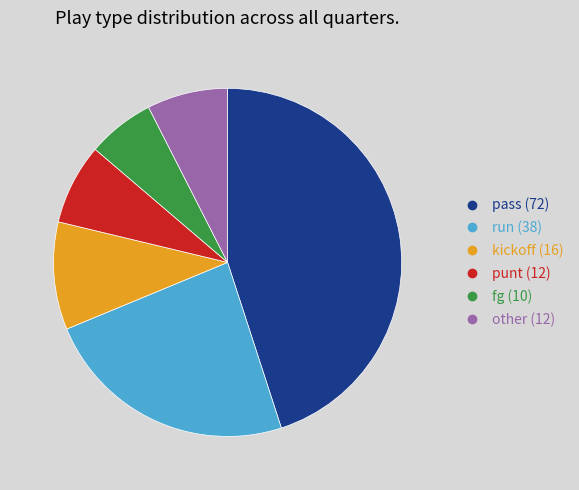

Which category has the smallest portion of the pie?

fg